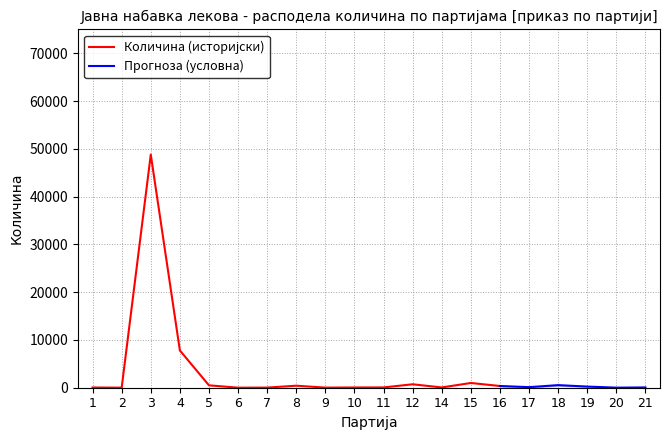

At which category does the chart reach its minimum across all series?

6